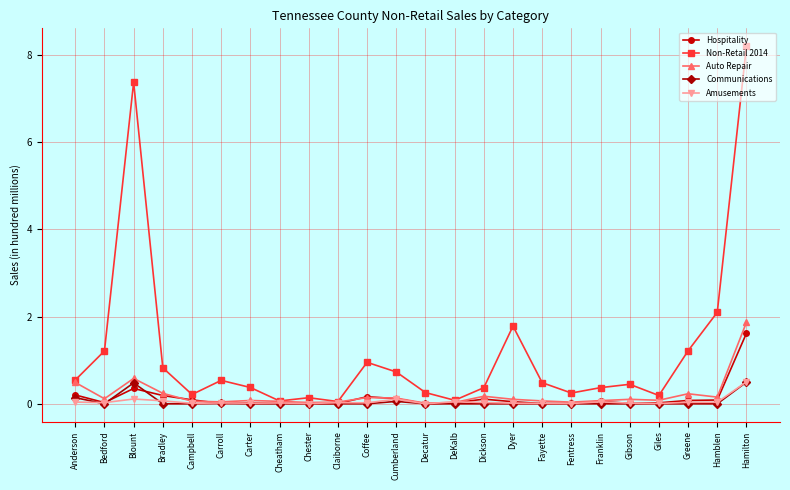

Between Anderson and Blount, which series saw the biggest shift?

Non-Retail 2014